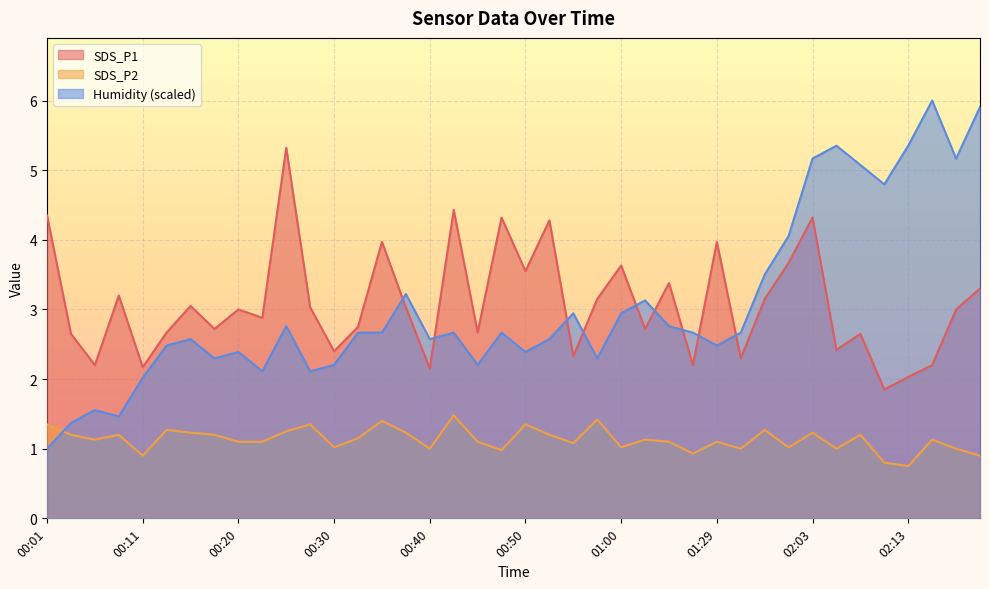

What position from the left is 00:28?

12